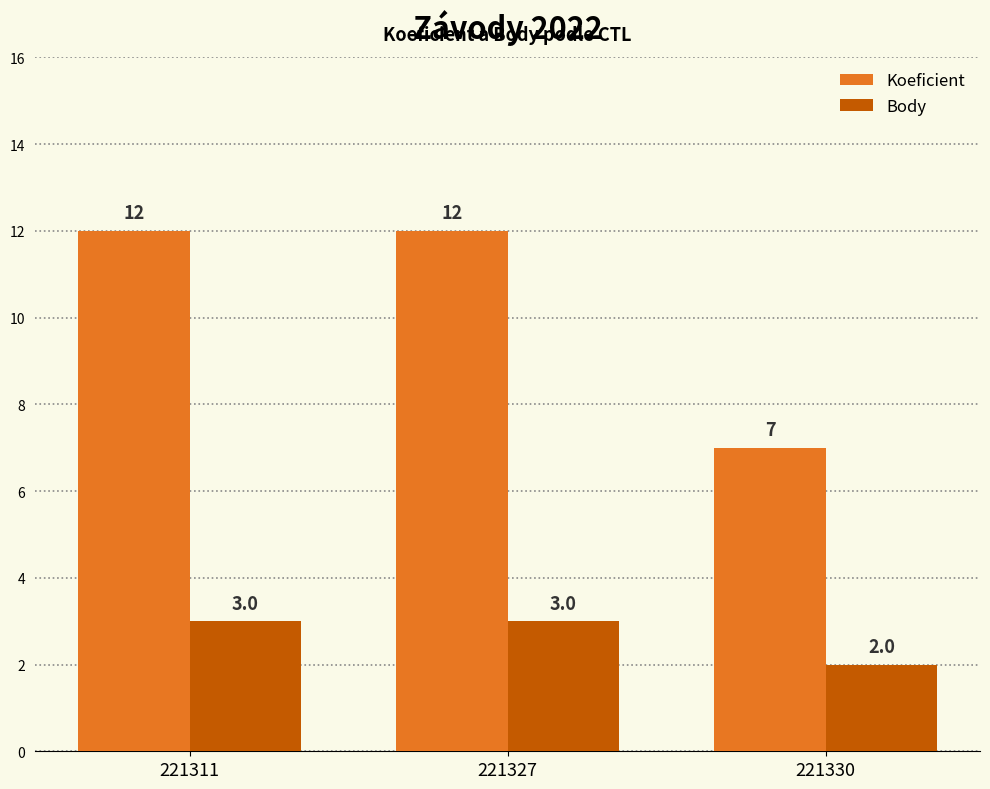

The value of Koeficient at 221327 is 8. True or false?

False